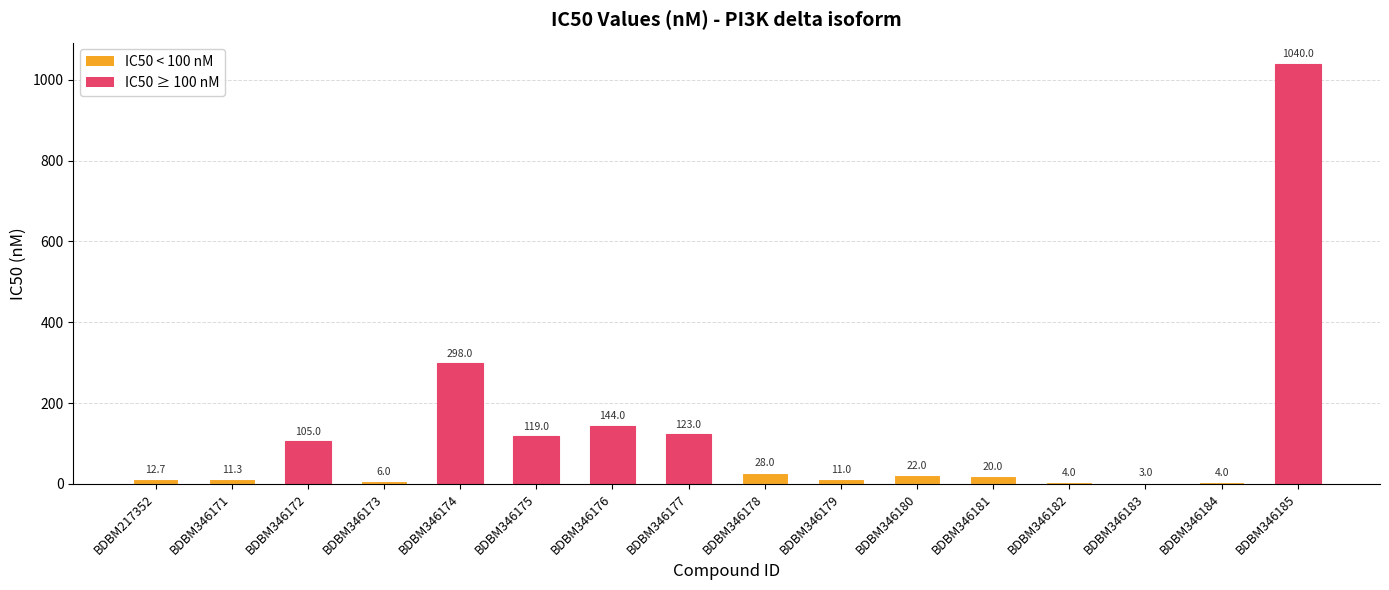

Reading left to right, extract all data points from this chart.

12.7	11.3	105.0	6.0	298.0	119.0	144.0	123.0	28.0	11.0	22.0	20.0	4.0	3.0	4.0	1040.0